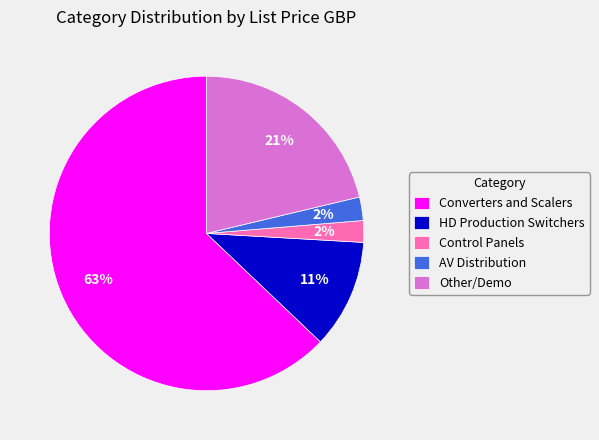

Is the sum of Other/Demo and Control Panels greater than half?

No